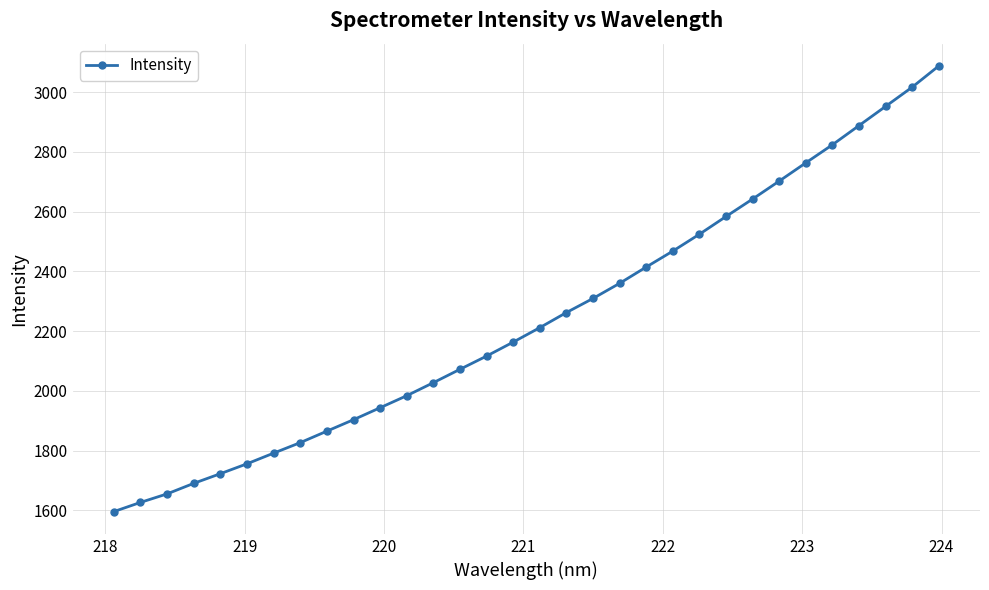

How many lines are shown in the chart?

1